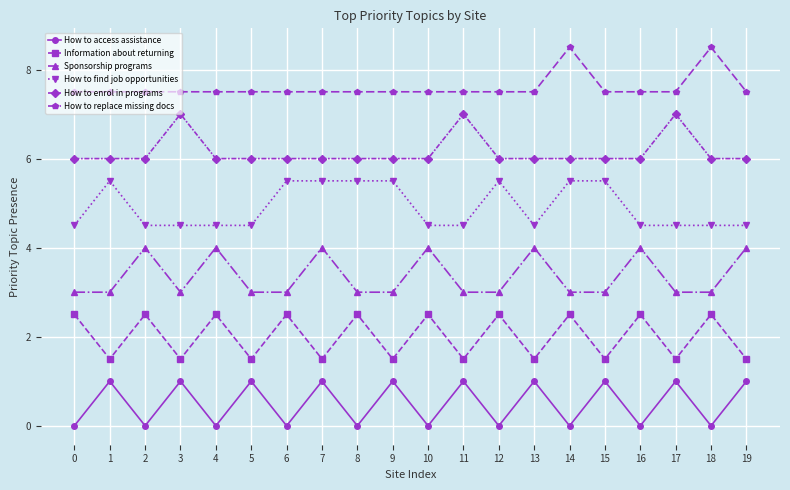

Rank the series by their average value, from lowest to highest.

How to access assistance, Information about returning, Sponsorship programs, How to find job opportunities, How to enrol in programs, How to replace missing docs